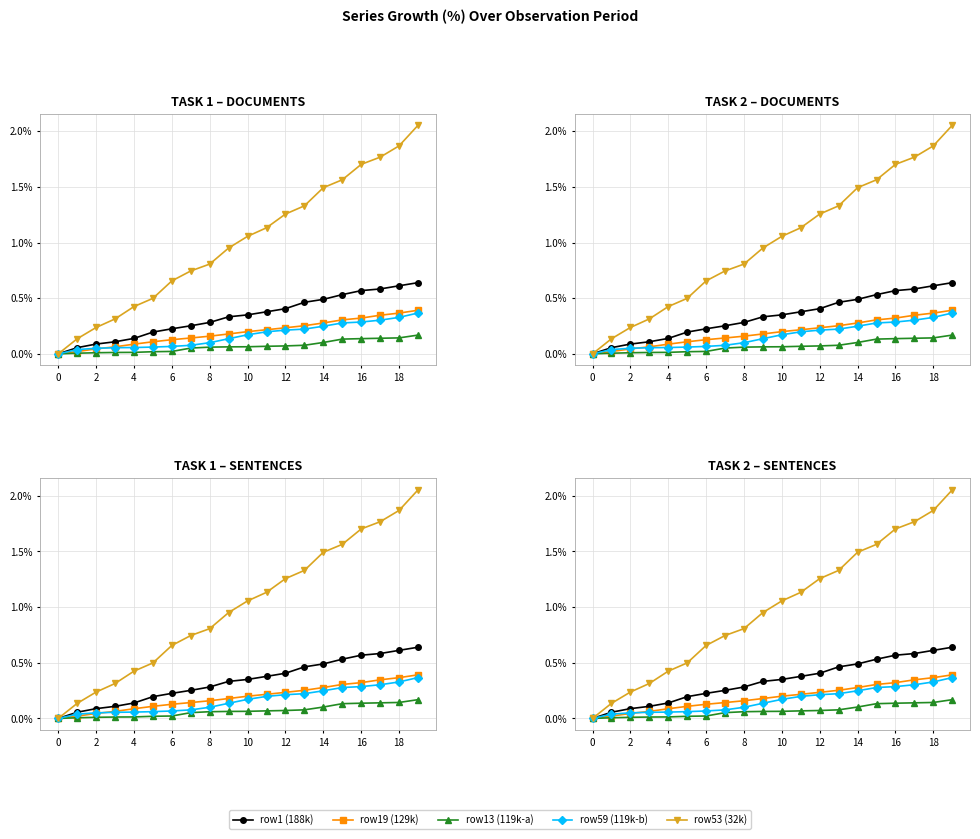

Reading right to left, extract all data points from this chart.

row1 (188k): 0.6	0.6	0.6	0.6	0.5	0.5	0.5	0.4	0.4	0.4	0.3	0.3	0.3	0.2	0.2	0.1	0.1	0.1	0.1	0.0
row19 (129k): 0.4	0.4	0.3	0.3	0.3	0.3	0.3	0.2	0.2	0.2	0.2	0.2	0.1	0.1	0.1	0.1	0.1	0.0	0.0	0.0
row13 (119k-a): 0.2	0.1	0.1	0.1	0.1	0.1	0.1	0.1	0.1	0.1	0.1	0.1	0.1	0.0	0.0	0.0	0.0	0.0	0.0	0.0
row59 (119k-b): 0.4	0.3	0.3	0.3	0.3	0.2	0.2	0.2	0.2	0.2	0.1	0.1	0.1	0.1	0.1	0.1	0.1	0.1	0.0	0.0
row53 (32k): 2.1	1.9	1.8	1.7	1.6	1.5	1.3	1.3	1.1	1.1	1.0	0.8	0.7	0.7	0.5	0.4	0.3	0.2	0.1	0.0